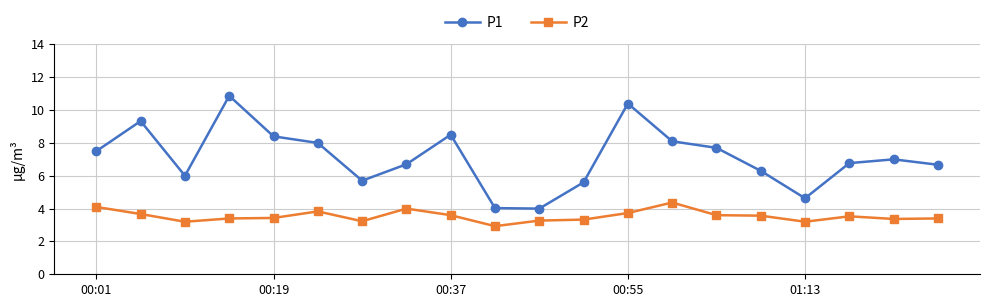

What are all the series names shown in the legend?

P1, P2